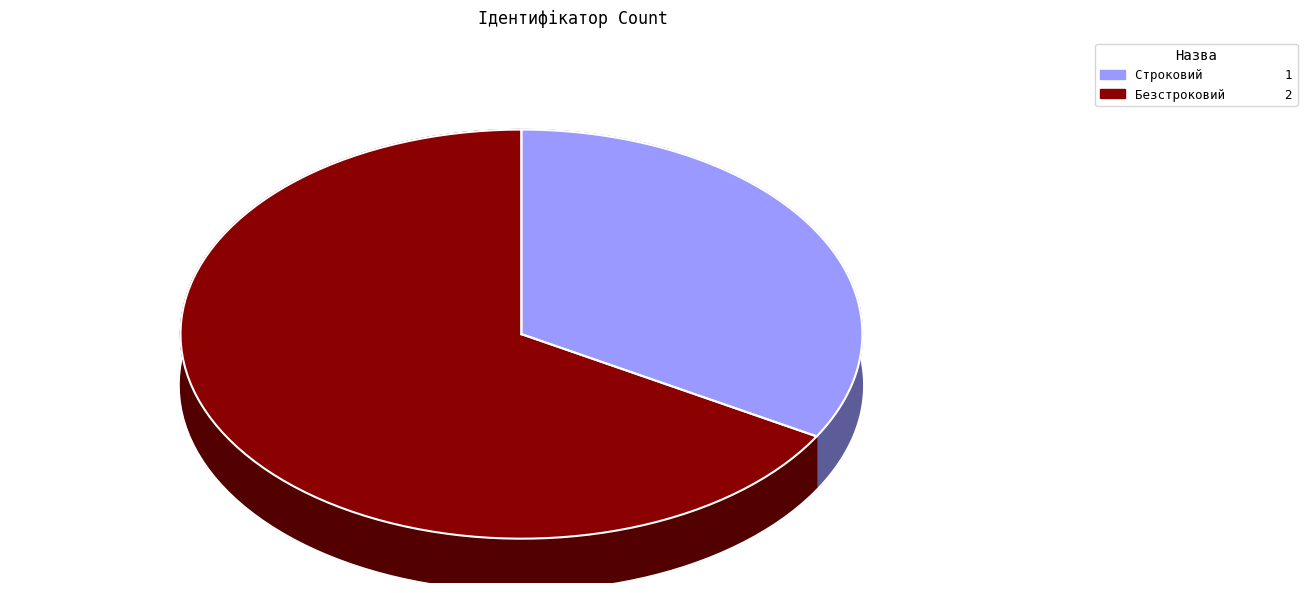

What is the change in value from Строковий to Безстроковий?

+1